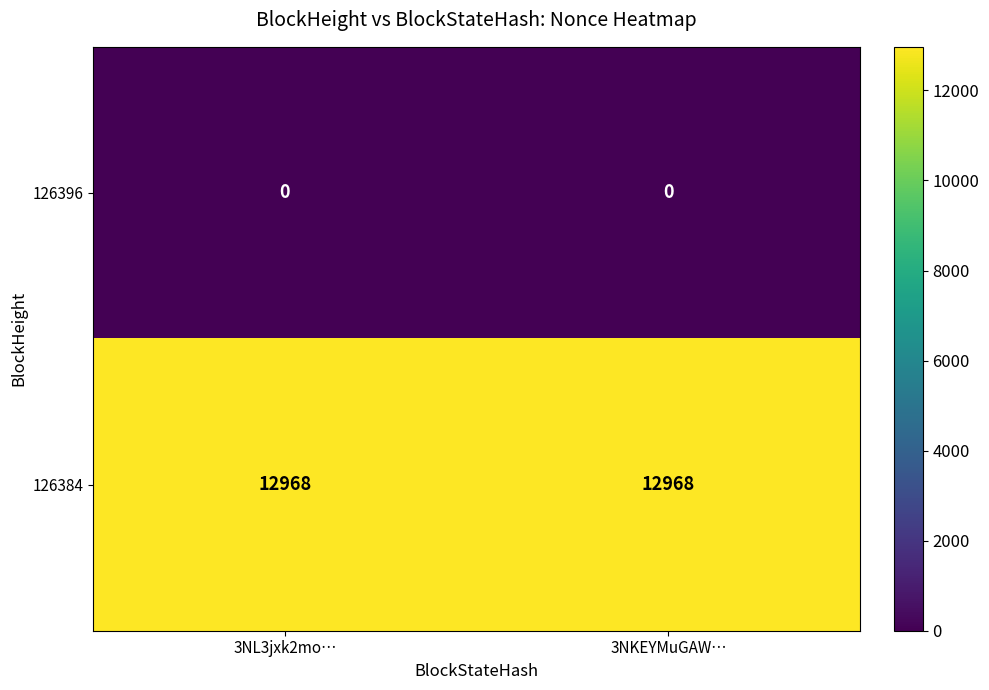

Reading left to right, transcribe all the data shown in this chart.

126396: 3NL3jxk2mo…=0	3NKEYMuGAW…=0
126384: 3NL3jxk2mo…=12968	3NKEYMuGAW…=12968